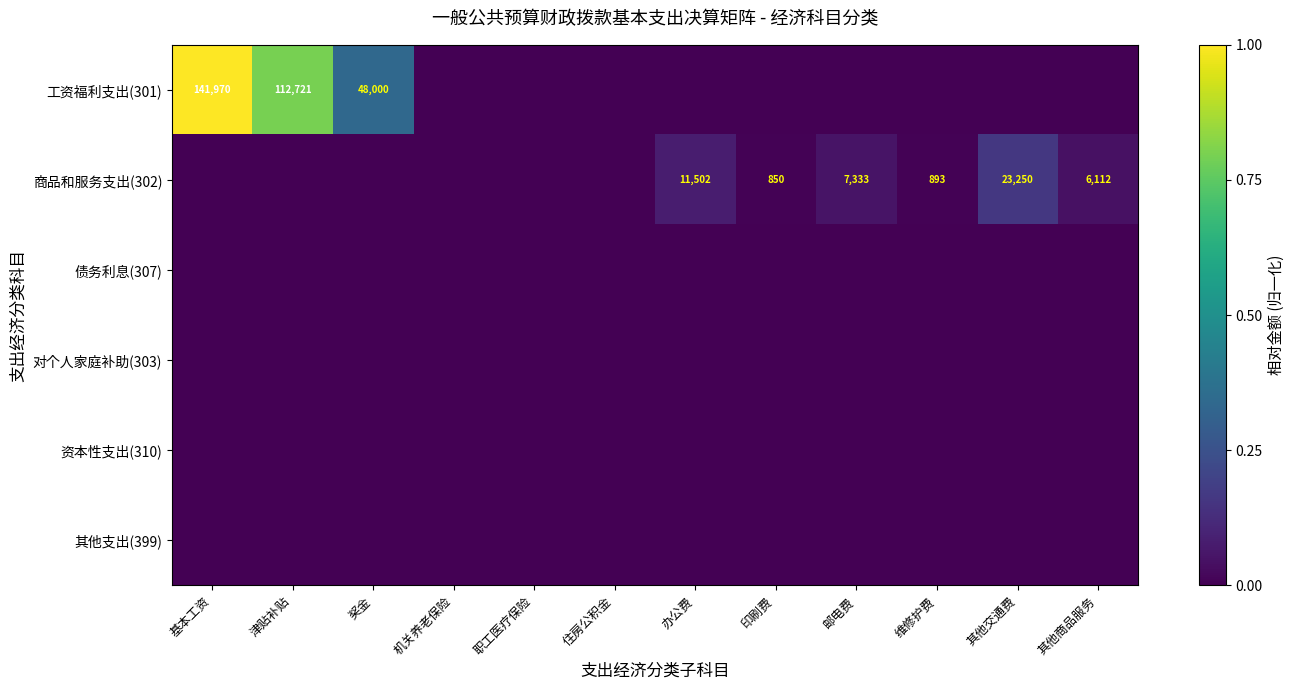

The 商品和服务支出(302) series shows 893 at 维修护费. True or false?

True